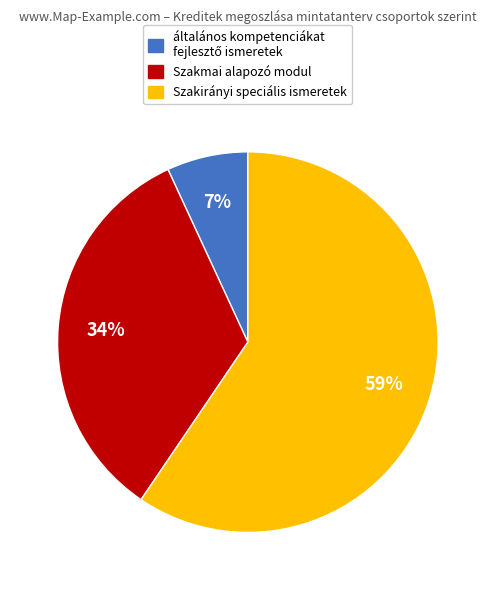

Is there any slice that represents more than half of the pie?

Yes